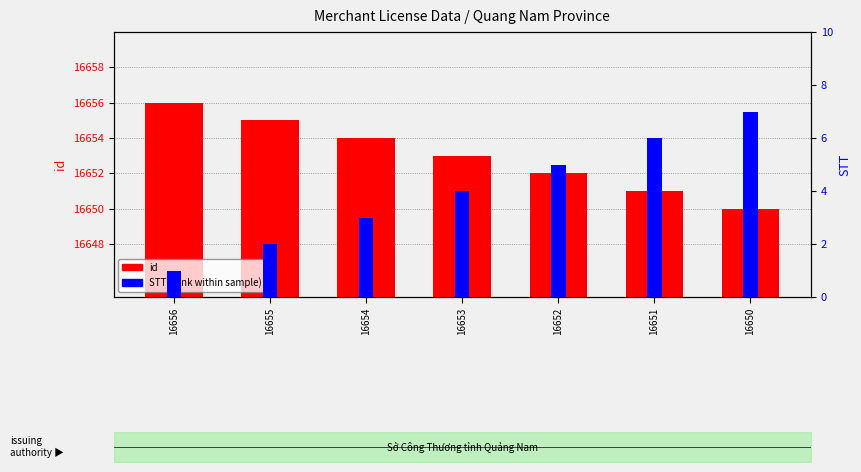

The id series shows 16651 at 16651. True or false?

True